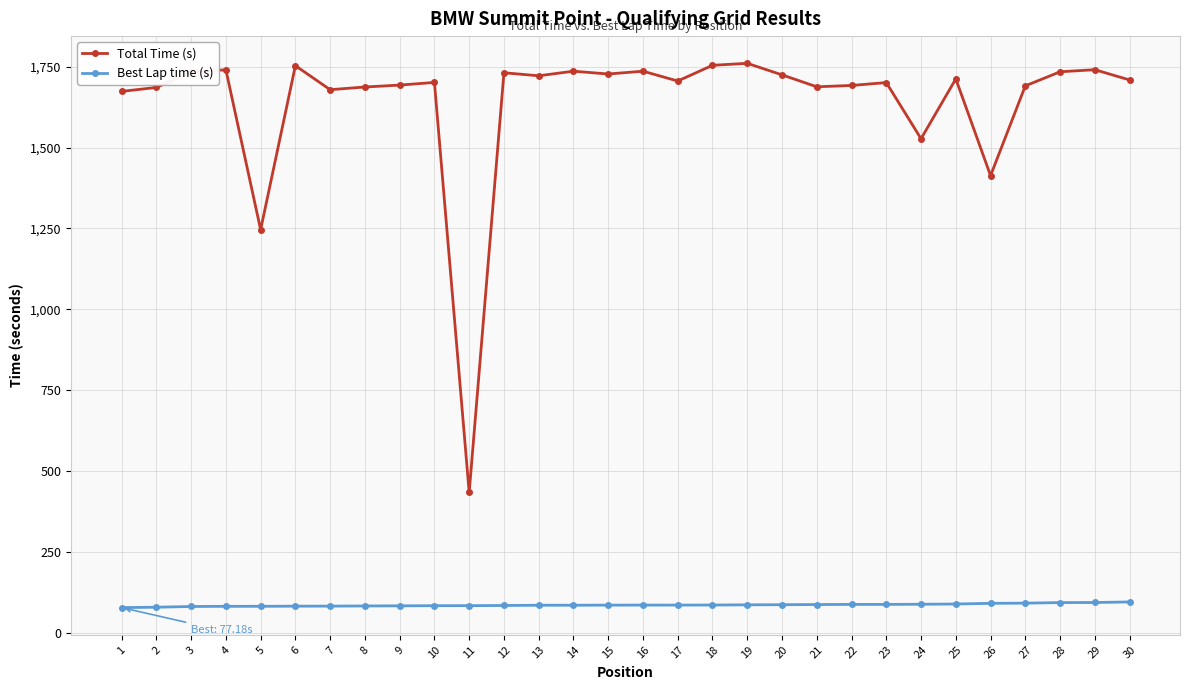

What is the value of the Best Lap time (s) point at the 25th from the left?

88.3